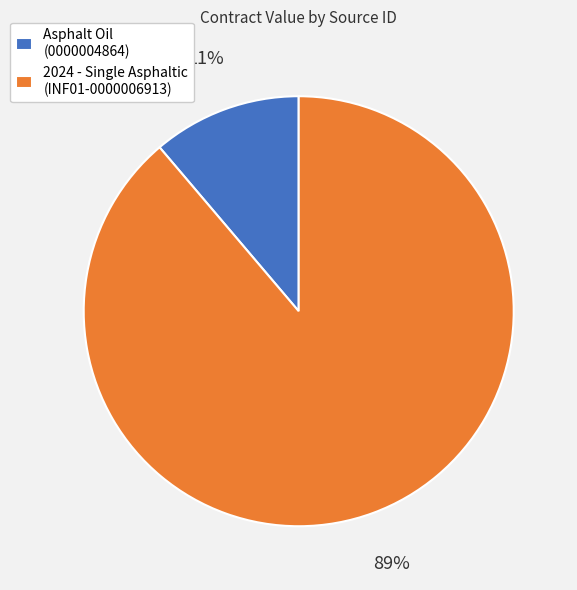

Which category has the biggest portion of the pie?

2024 - Single Asphaltic (INF01-0000006913)